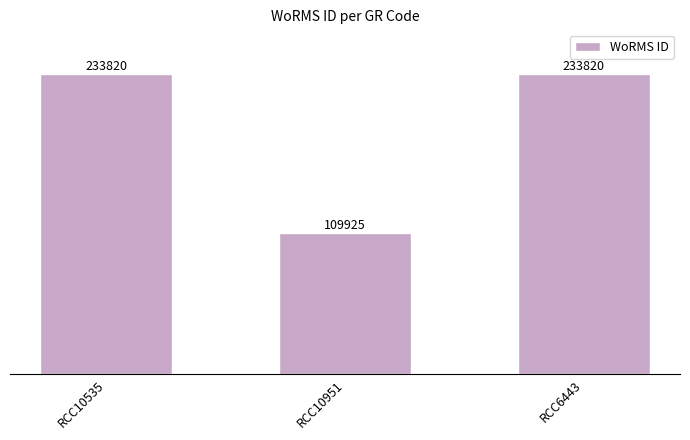

What is the sum of all values?

577565